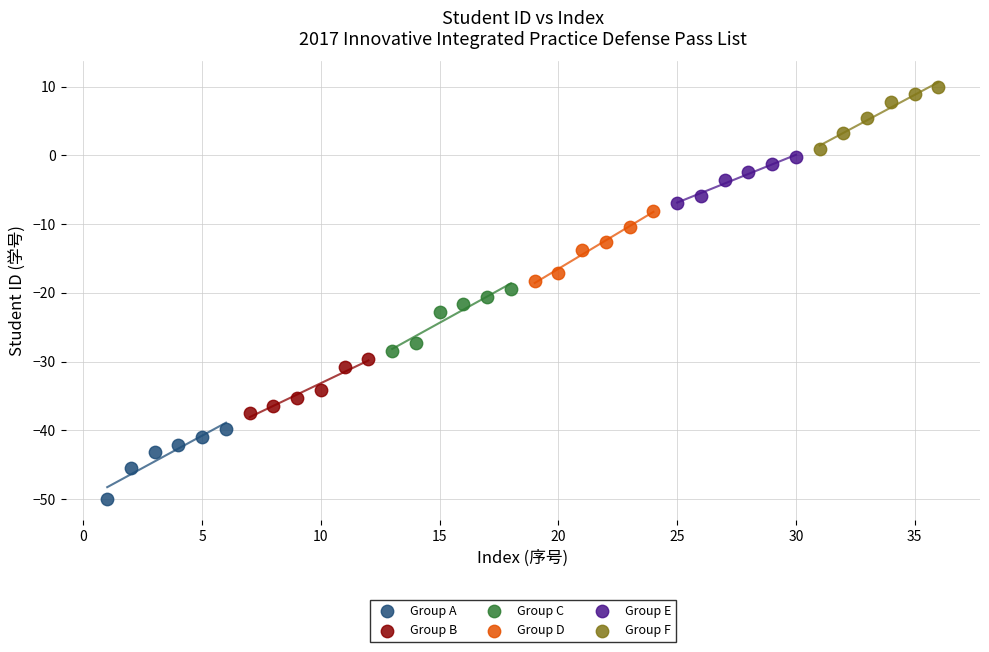

Which series reaches the minimum Y coordinate?

Group A